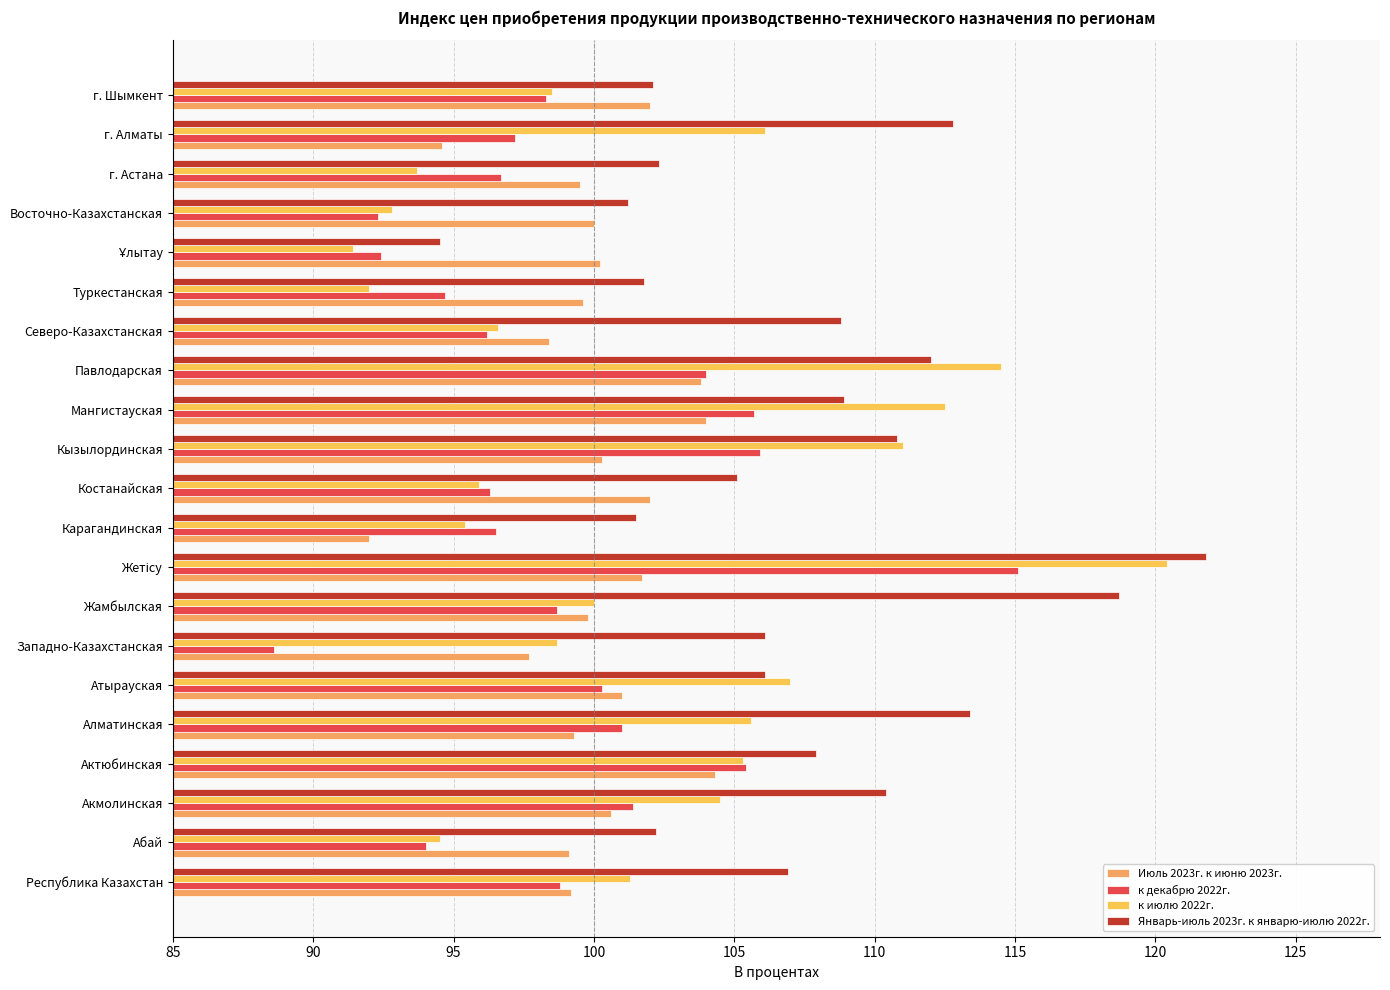

What is the minimum value shown in the chart?

88.6